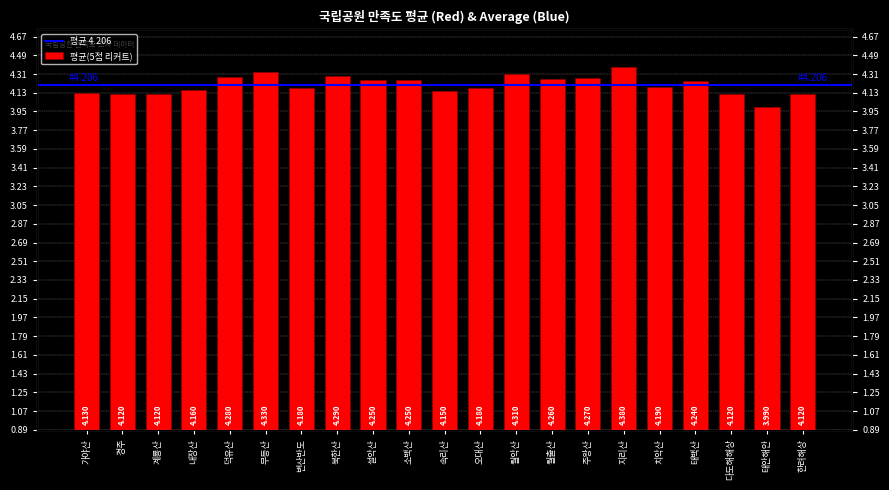

The value at 월악산 is 4.3. True or false?

True